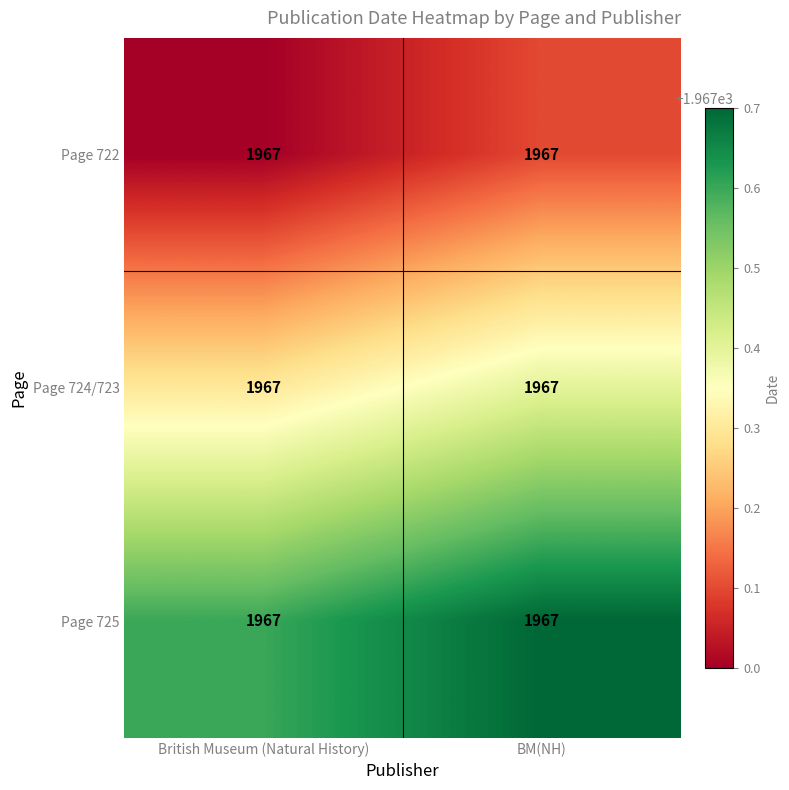

The value of Page 724/723 at BM(NH) is 1967.4. True or false?

True